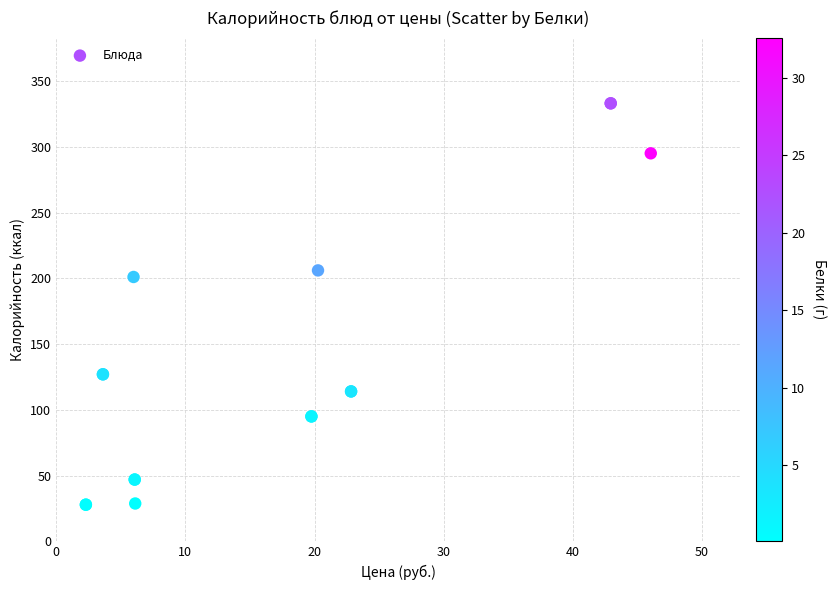

What Y value in the scatter plot is closest to 180?

201.0